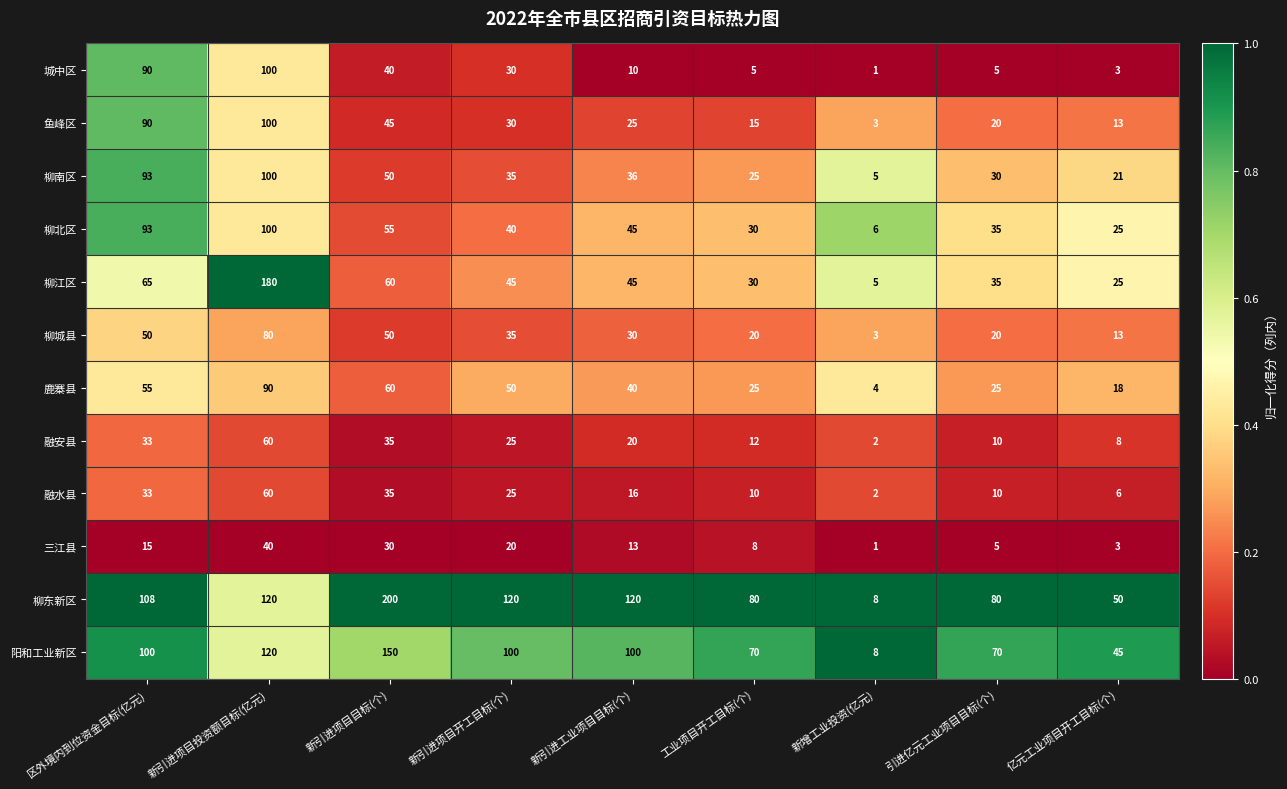

What is the difference between the 鹿寨县 values at 引进亿元工业项目目标(个) and 亿元工业项目开工目标(个)?

7